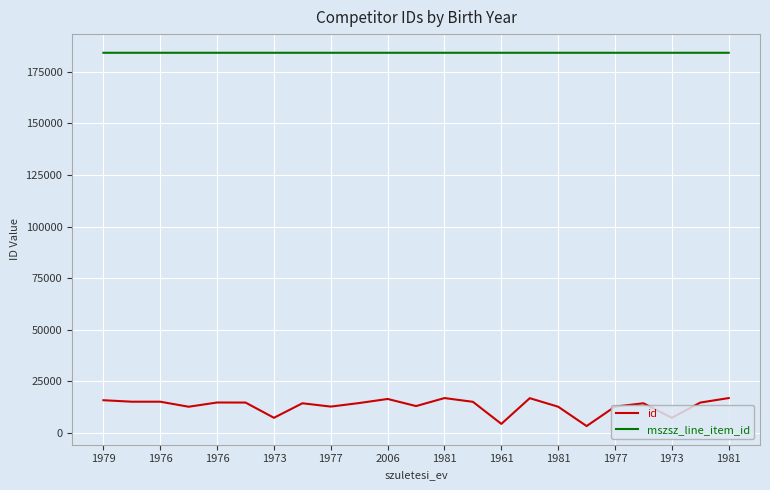

Rank the series by their average value, from highest to lowest.

mszsz_line_item_id, id